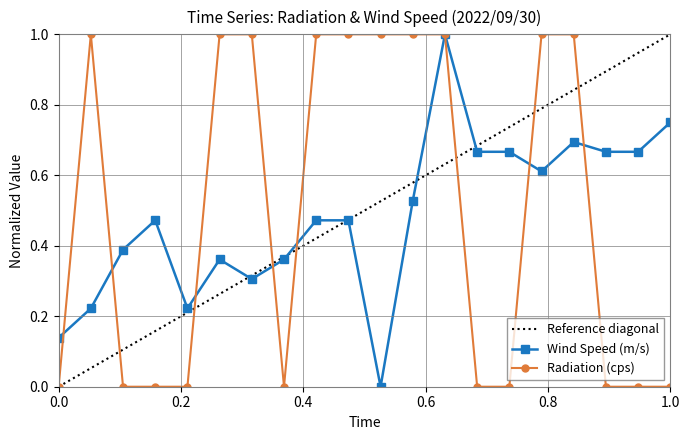

What is the maximum value shown in the chart?

1.0